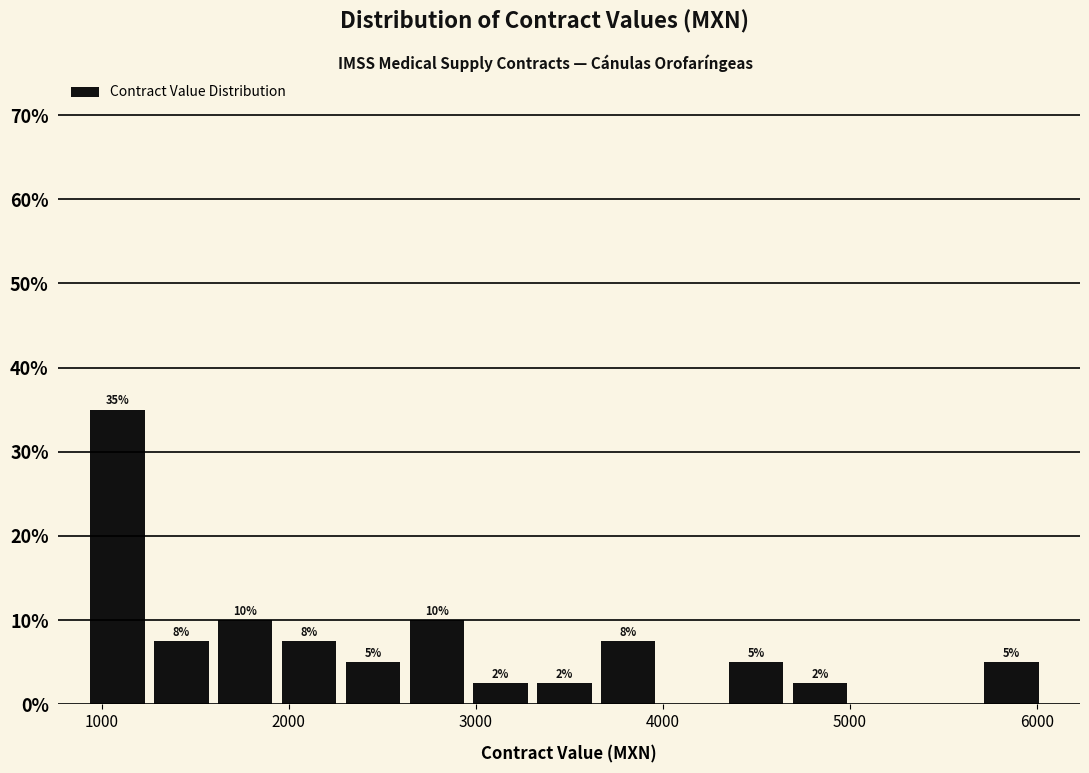

Around what value on the x-axis is the tallest bar? Give the approximate position of its centre, as read against the axis.

1100